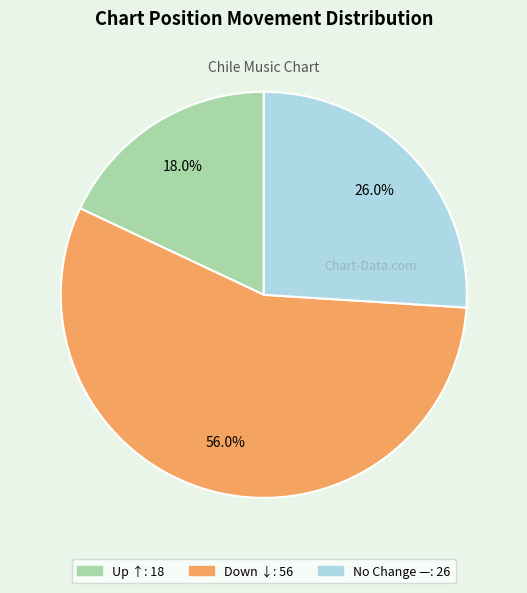

Does any single category account for the majority?

Yes